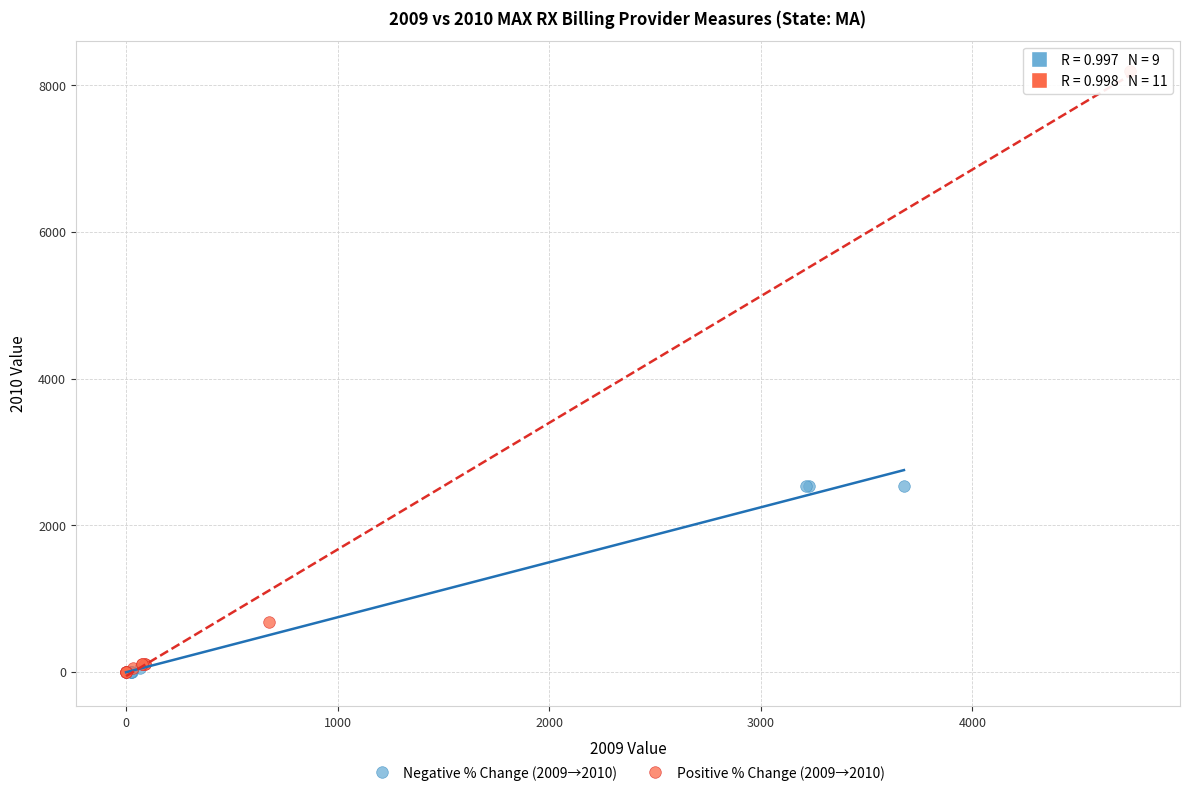

Which series reaches the maximum Y coordinate?

Positive % Change (2009→2010)